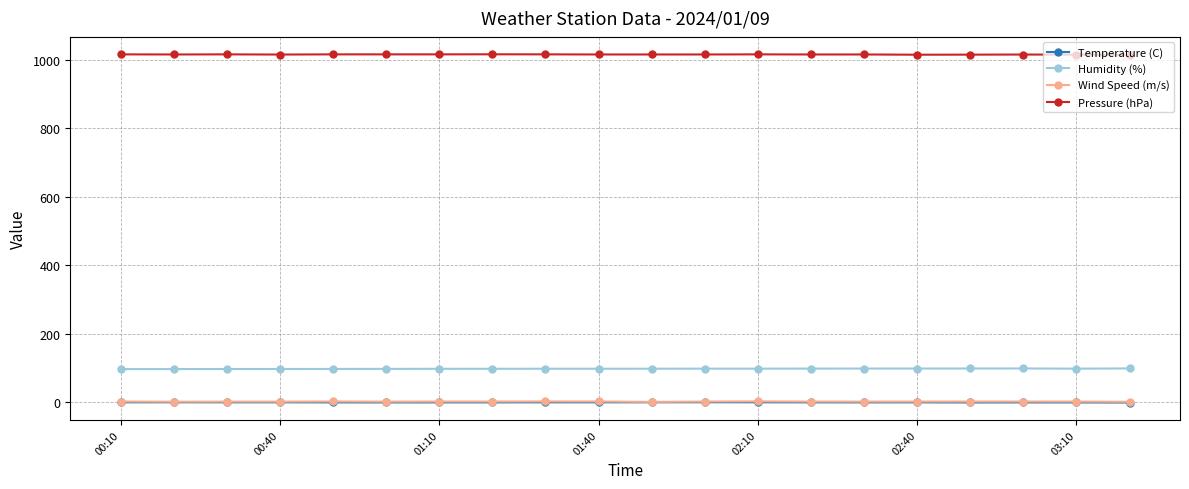

At how many categories does at least one series exceed 379?

20